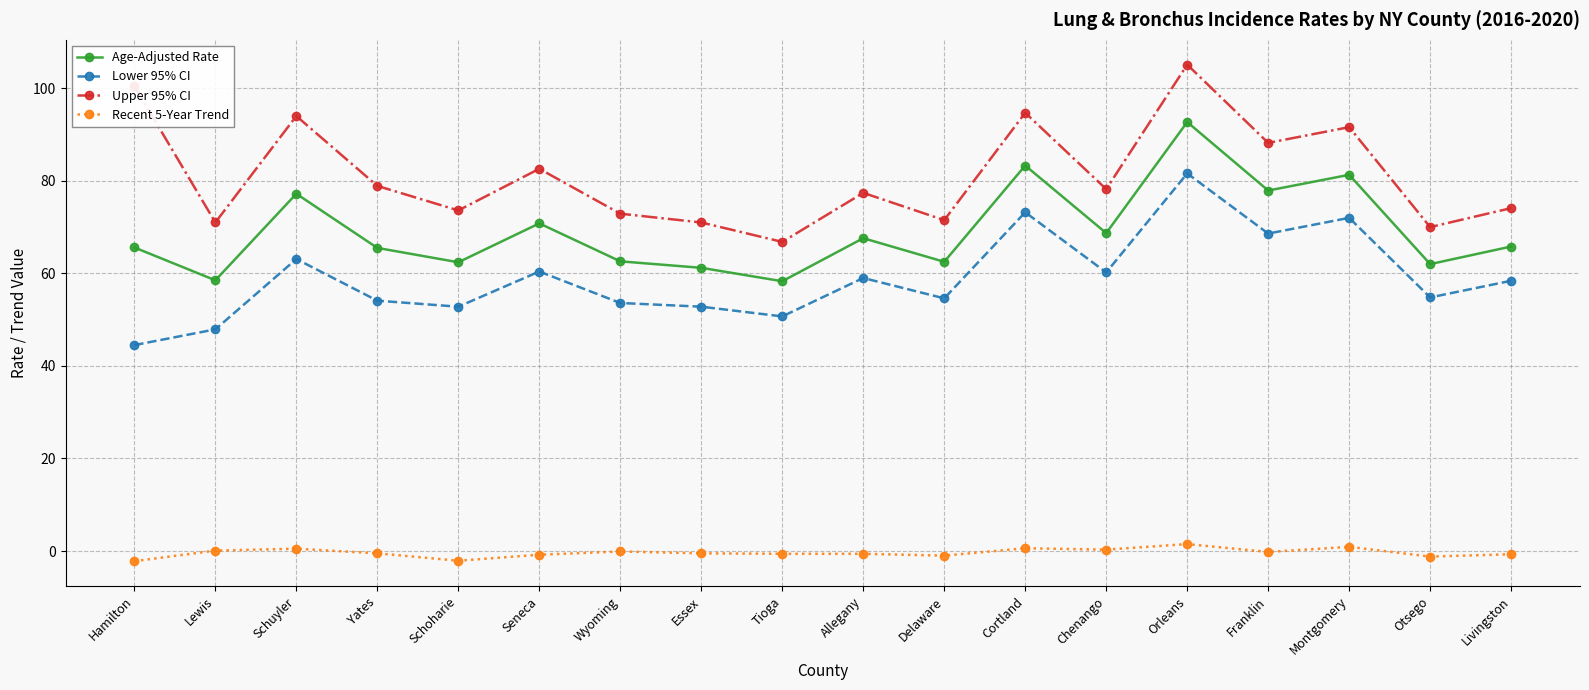

Rank the series by their maximum value, from lowest to highest.

Recent 5-Year Trend, Lower 95% CI, Age-Adjusted Rate, Upper 95% CI